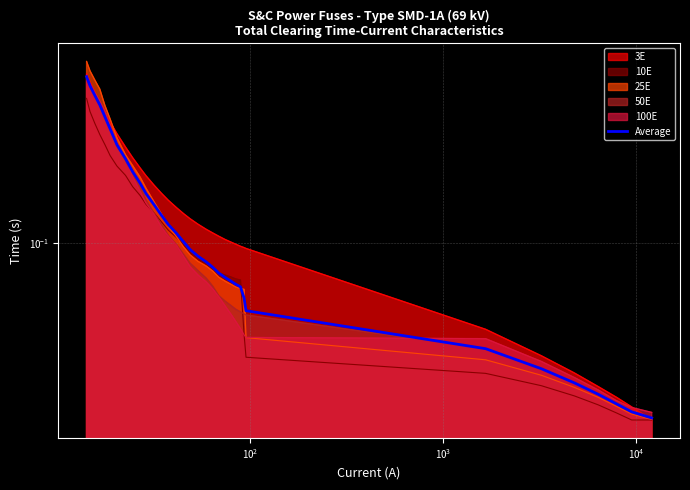

Does the chart have visible grid lines?

Yes